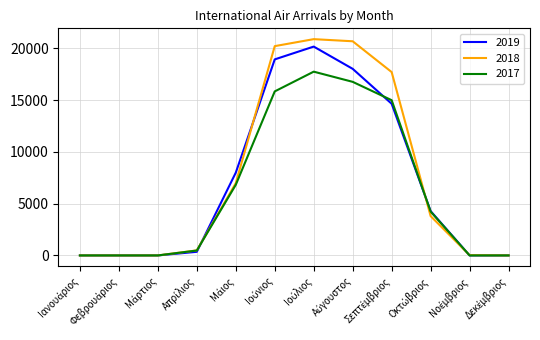

Does the chart have visible grid lines?

Yes